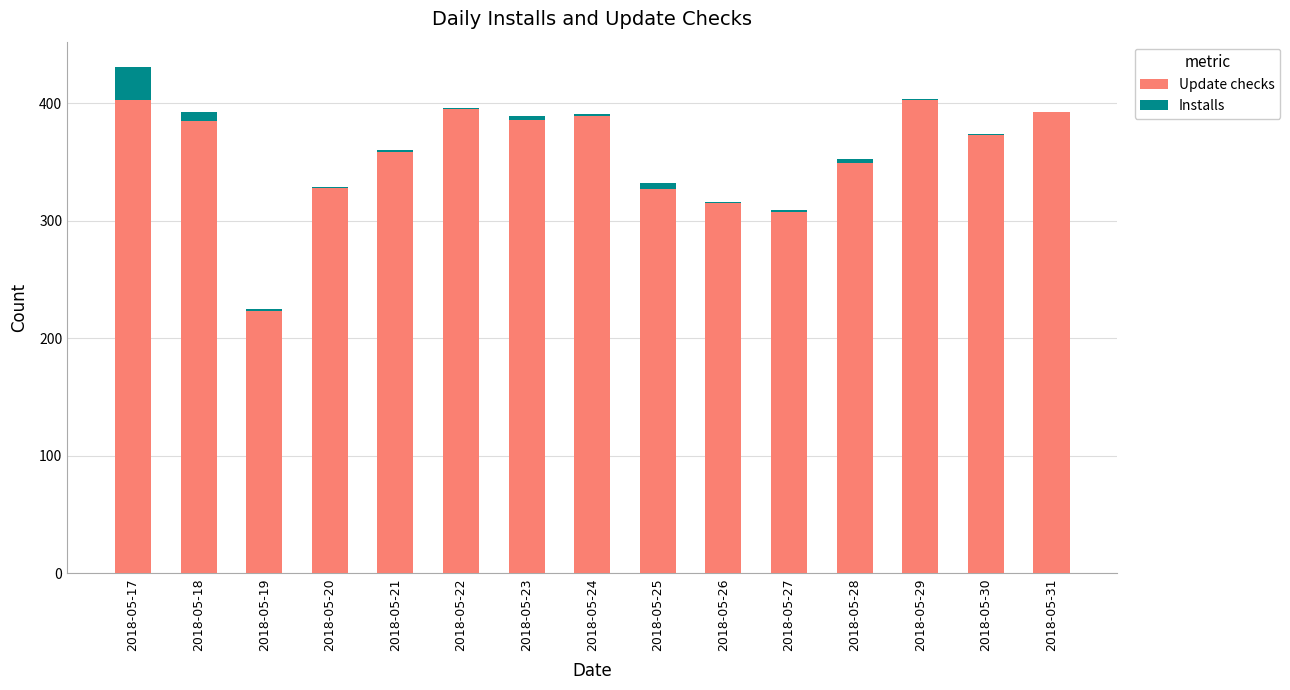

The Update checks series shows 386 at 2018-05-23. True or false?

True